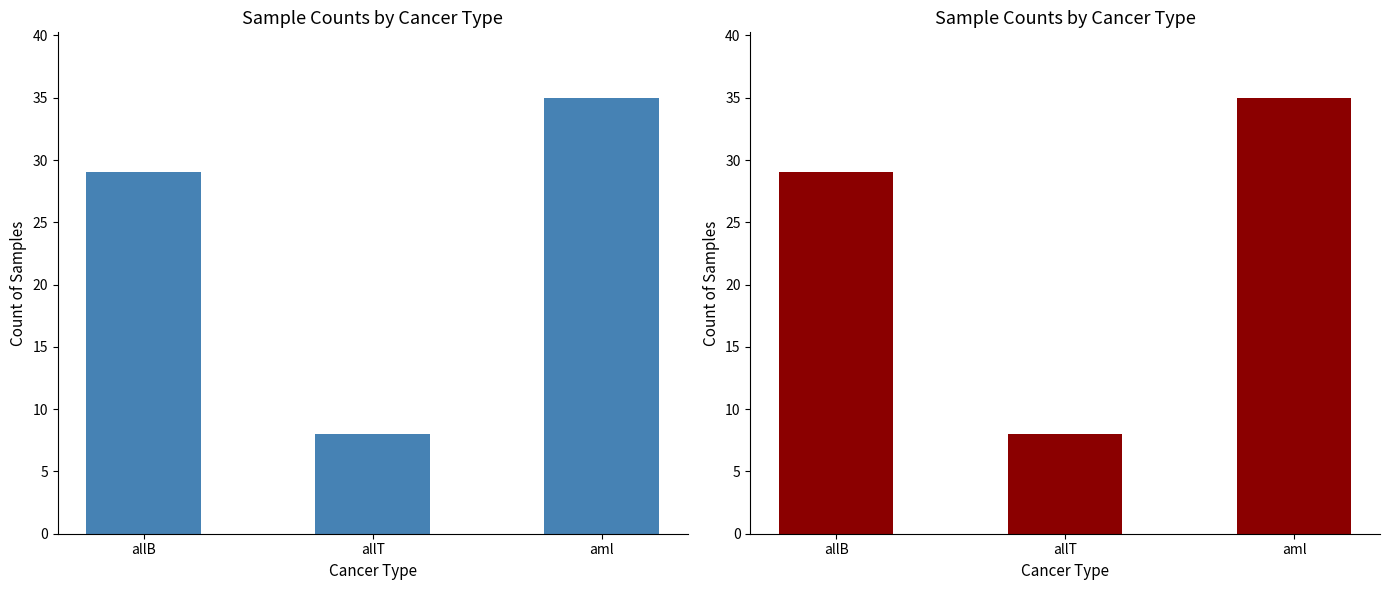

Where is the data nearest to the value 21?

allB